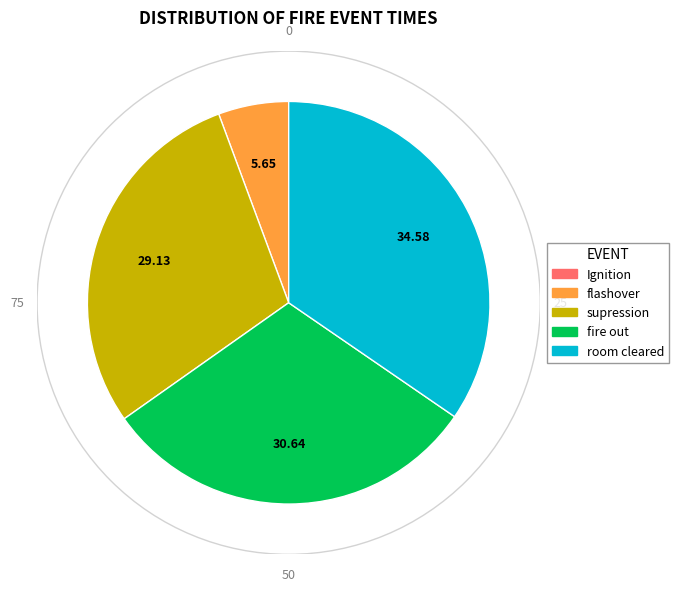

Is there any slice that represents more than half of the pie?

No